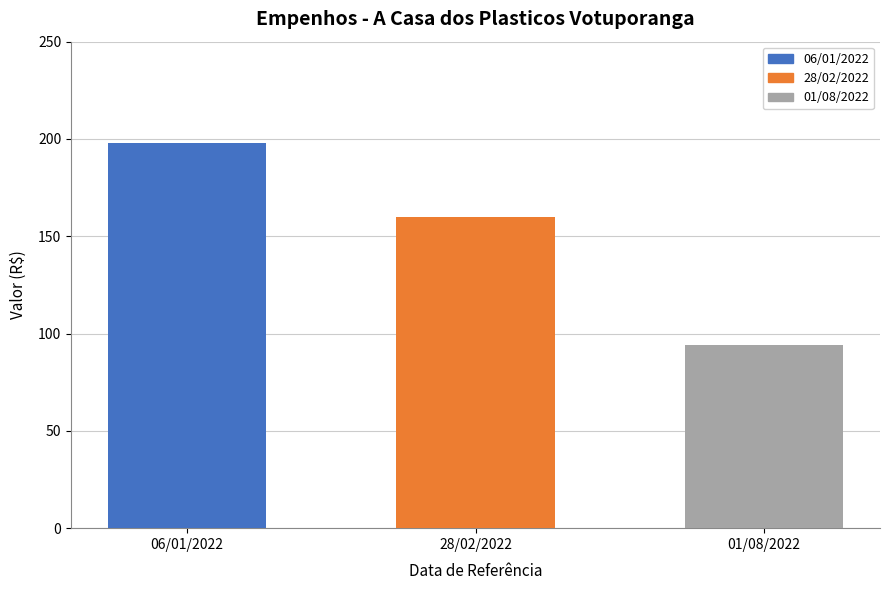

What is the maximum value shown in the chart?

198